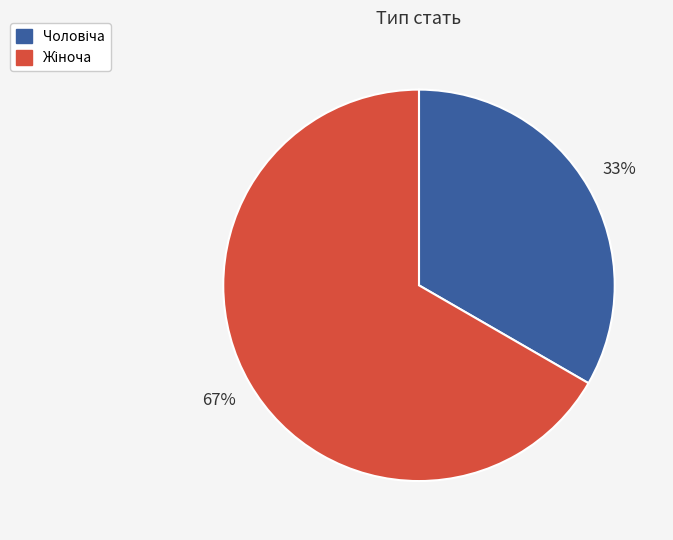

Does any single category account for the majority?

Yes